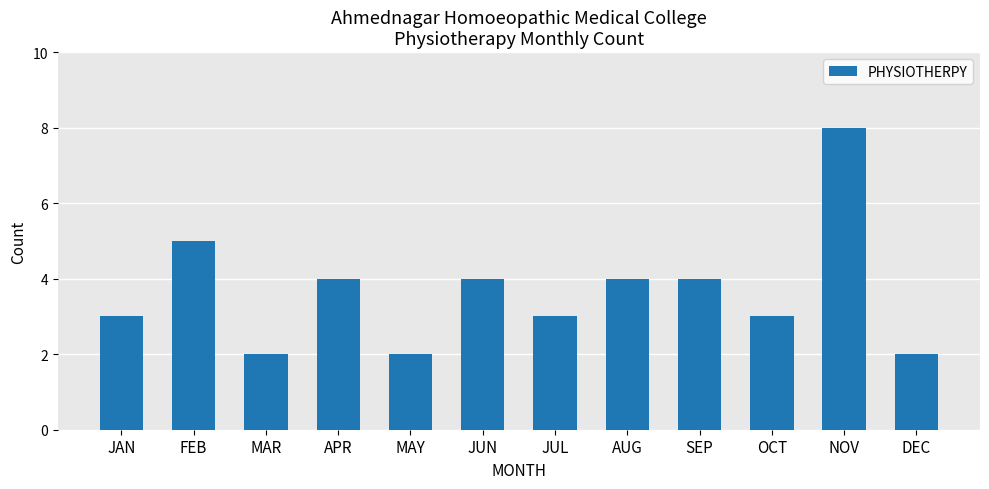

What is the ratio of the value at FEB to the value at MAY?

2.5